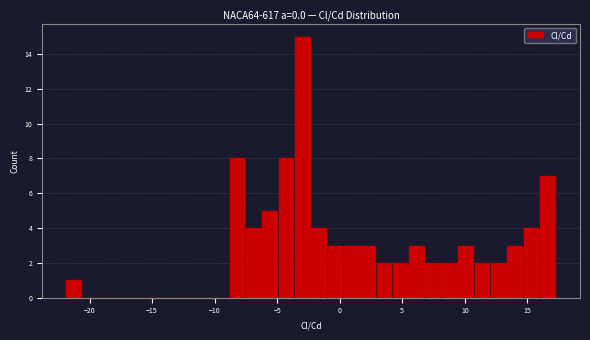

Around what value on the x-axis is the tallest bar? Give the approximate position of its centre, as read against the axis.

-3.0